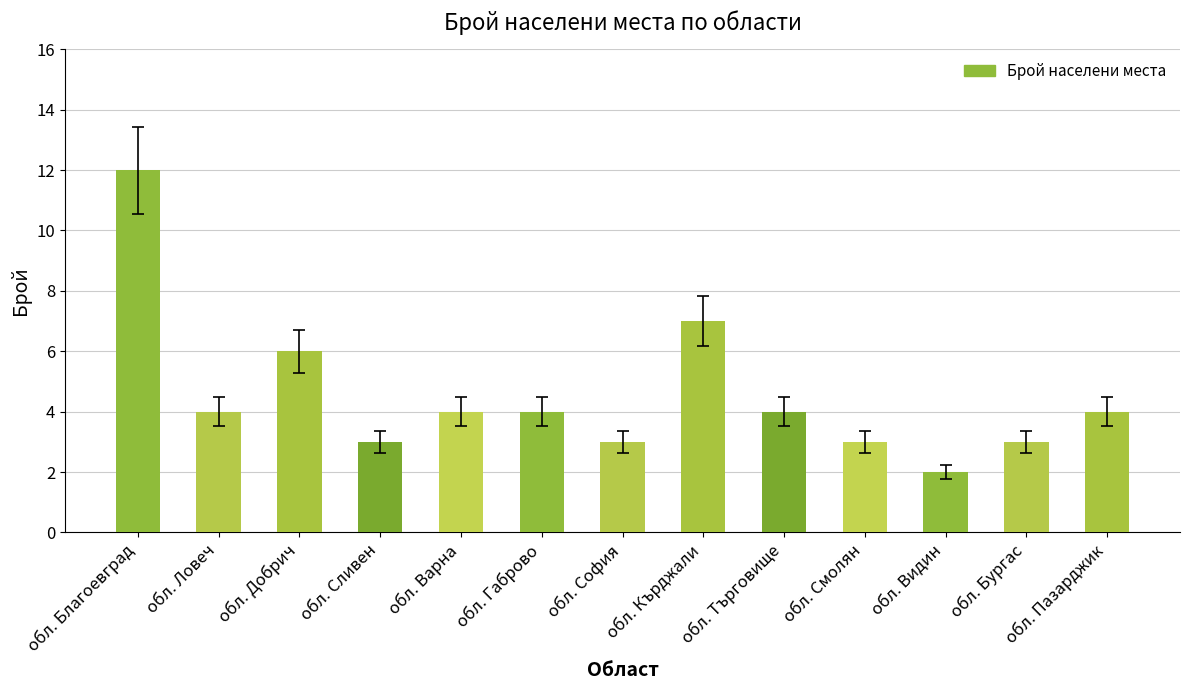

Which label corresponds to the smallest value in the chart?

обл. Видин